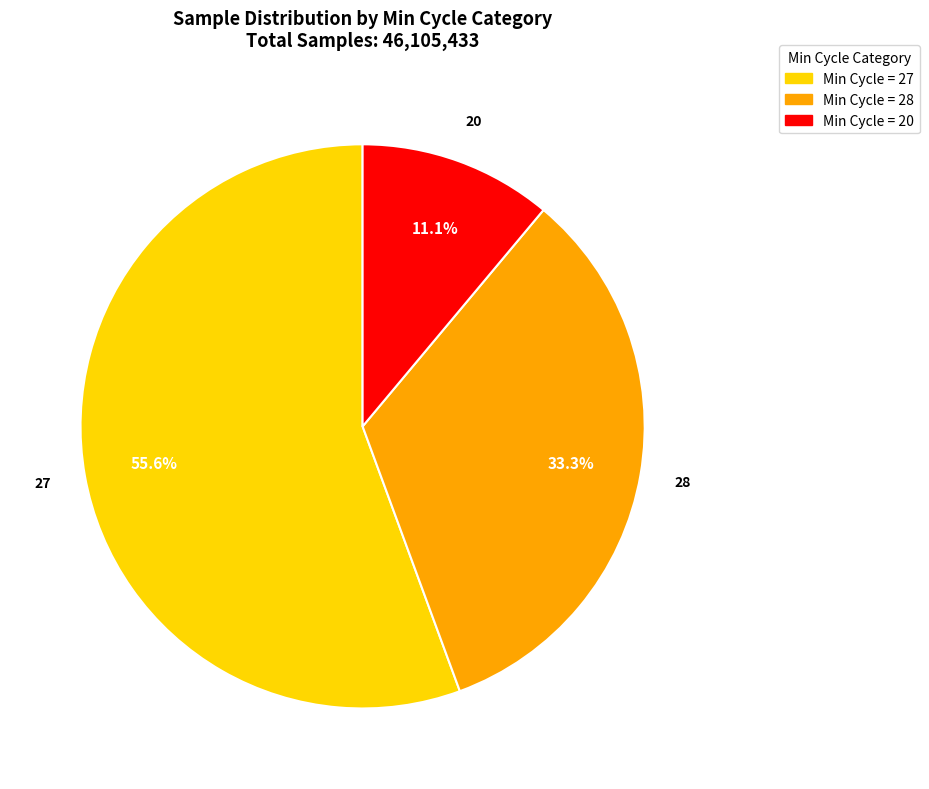

Does any single category account for the majority?

Yes